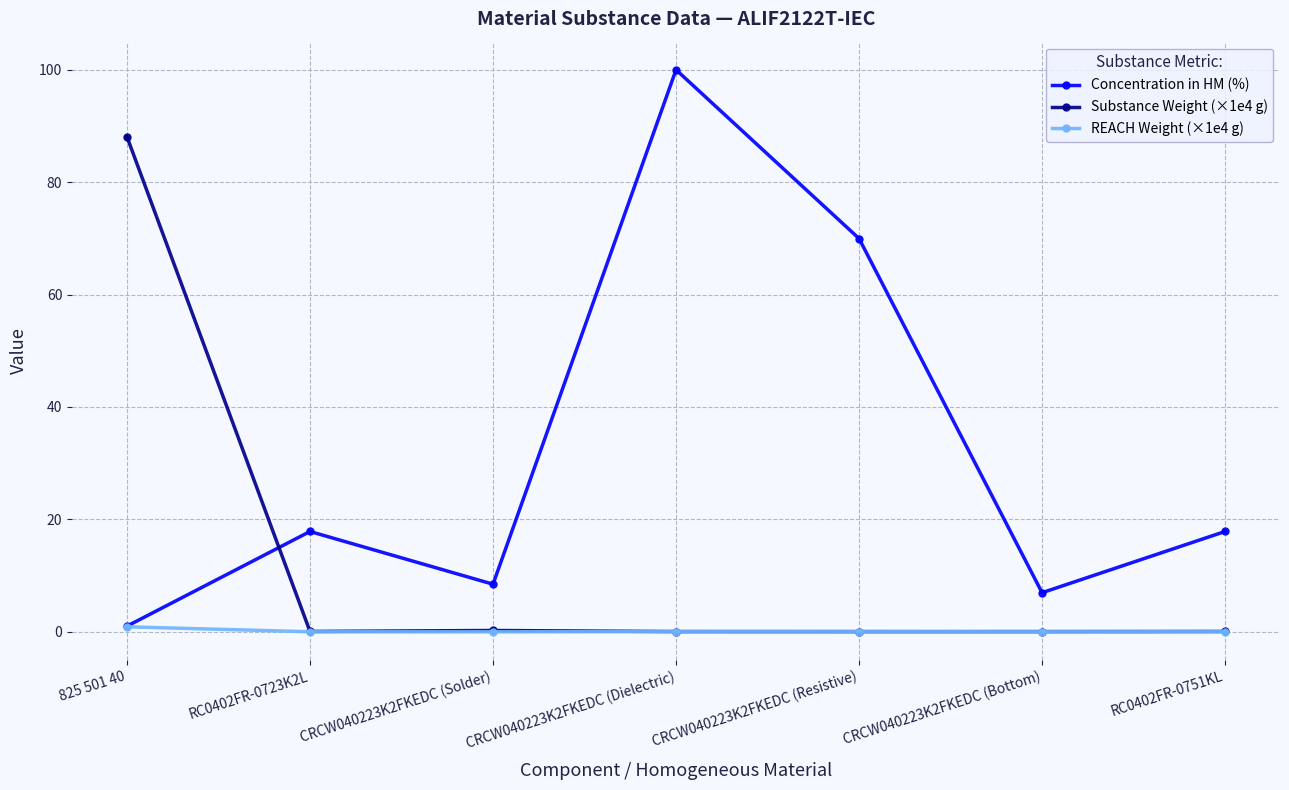

What is the average value of the REACH Weight (×1e4 g) series?

0.1